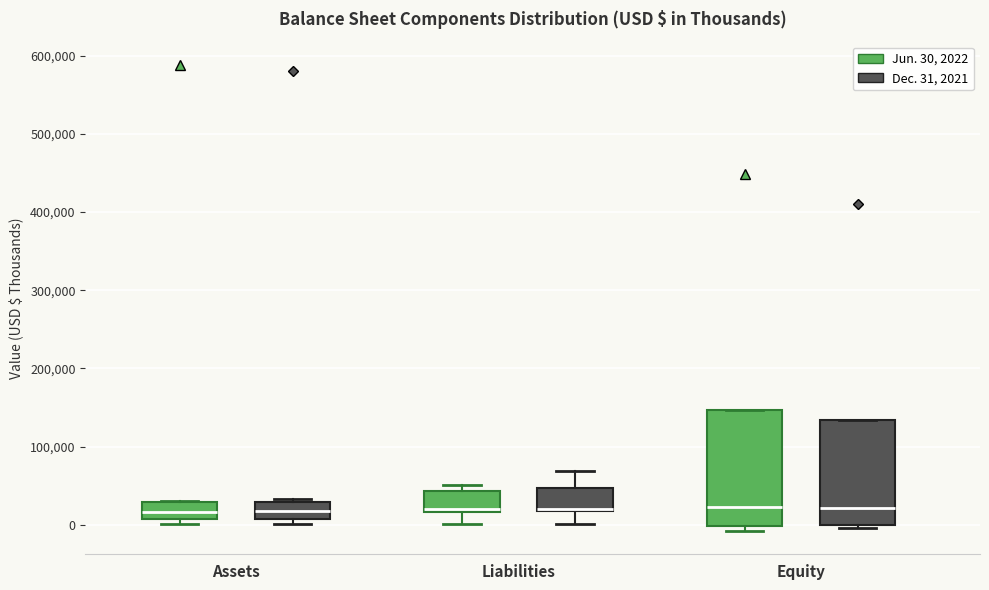

Reading left to right, transcribe this box plot: for each box, give where its median line is, the range the box spans, and where its two whiskers end, as read against the y-axis. The values are not printed on the chart, so give them approximately, as read against the axis.

Assets (Jun. 30, 2022): median 20000, box 10000 to 30000, whiskers 0 to 30000
Assets (Dec. 31, 2021): median 20000, box 10000 to 30000, whiskers 0 to 30000 (just above the box's upper edge)
Liabilities (Jun. 30, 2022): median 20000 (just above the box's lower edge), box 20000 to 40000, whiskers 0 to 50000
Liabilities (Dec. 31, 2021): median 20000 (drawn on the box's lower edge), box 20000 to 50000, whiskers 0 to 70000
Equity (Jun. 30, 2022): median 20000, box 0 to 150000, whiskers -10000 to 150000
Equity (Dec. 31, 2021): median 20000, box 0 to 130000, whiskers 0 (just below the box's lower edge) to 130000